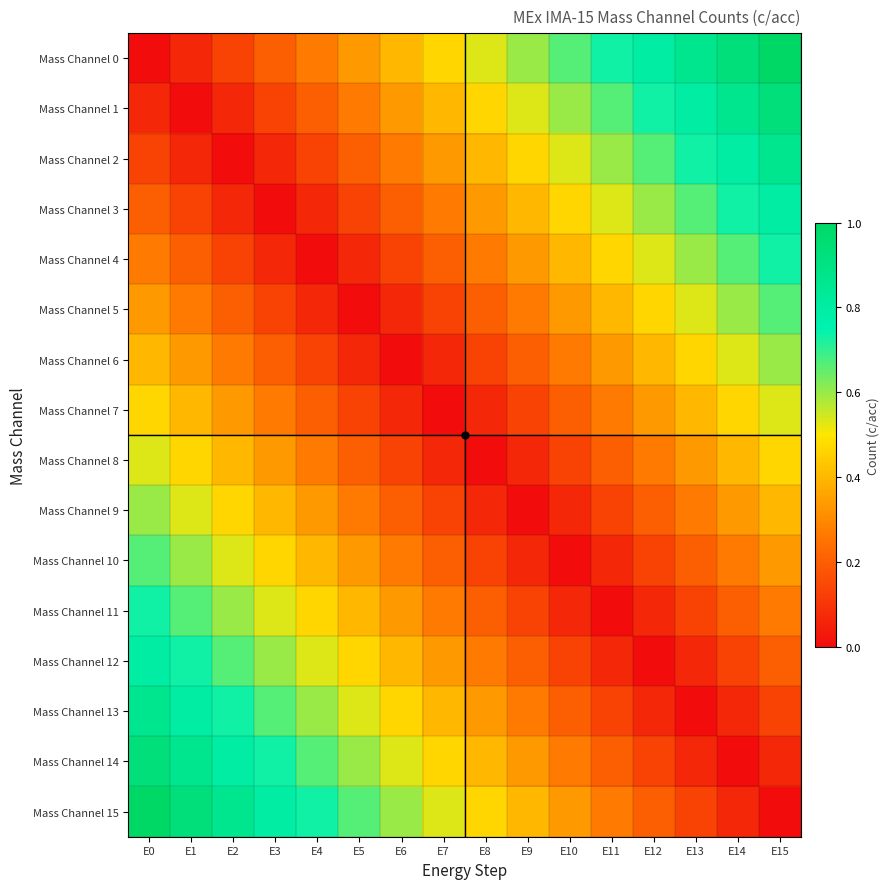

Which has a higher value, E2 or E8?

E8